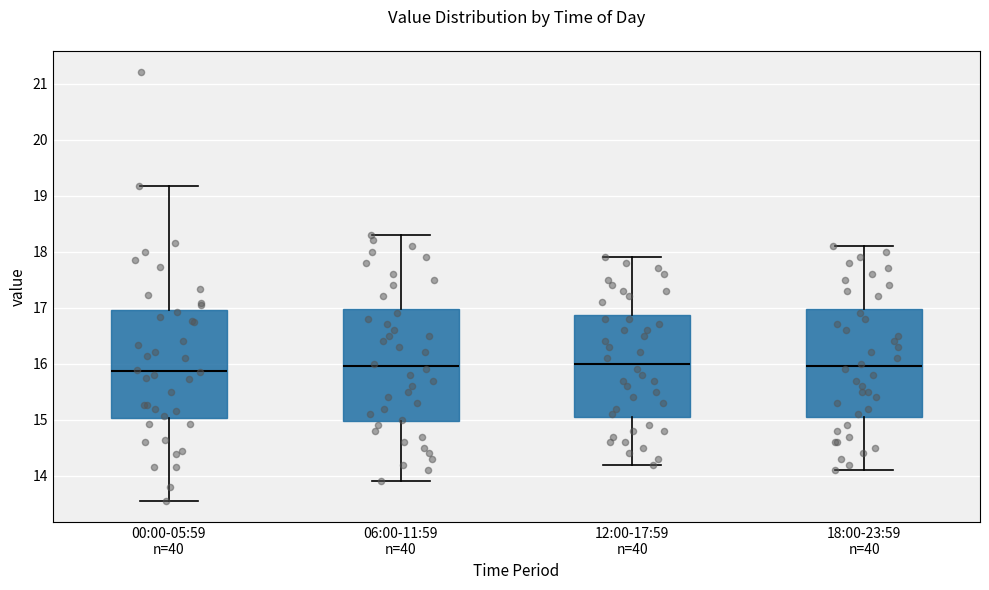

Reading left to right, transcribe this box plot: for each box, give where its median line is, the range the box spans, and where its two whiskers end, as read against the y-axis. The values are not printed on the chart, so give them approximately, as read against the axis.

00:00-05:59 n=40: median 15.9, box 15.0 to 17.0, whiskers 13.6 to 19.2
06:00-11:59 n=40: median 16.0, box 15.0 to 17.0, whiskers 13.9 to 18.3
12:00-17:59 n=40: median 16.0, box 15.1 to 16.9, whiskers 14.2 to 17.9
18:00-23:59 n=40: median 16.0, box 15.1 to 17.0, whiskers 14.1 to 18.1